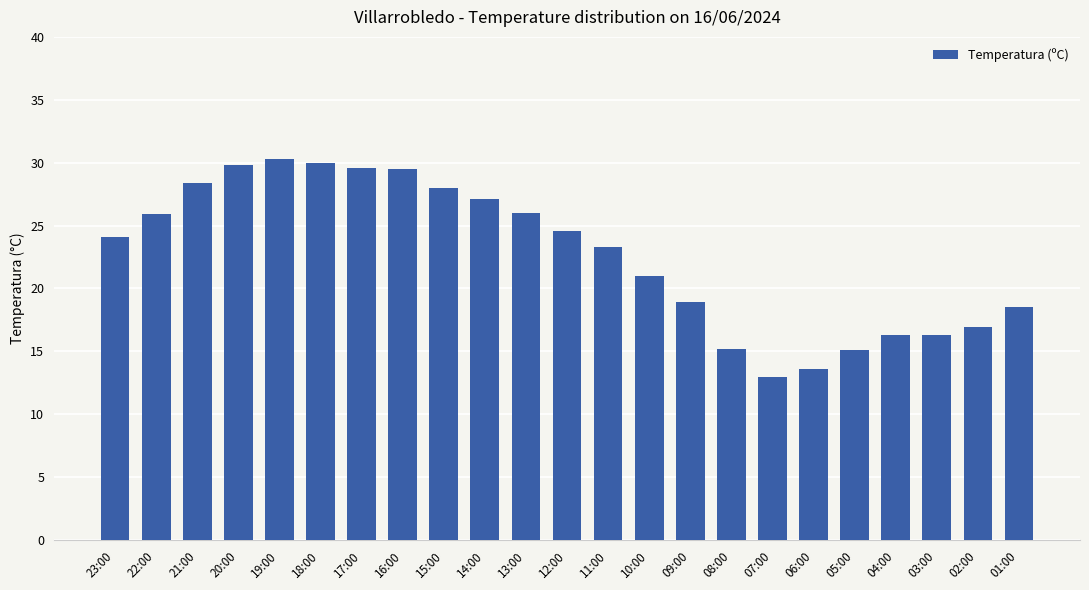

What is the minimum value shown in the chart?

13.0